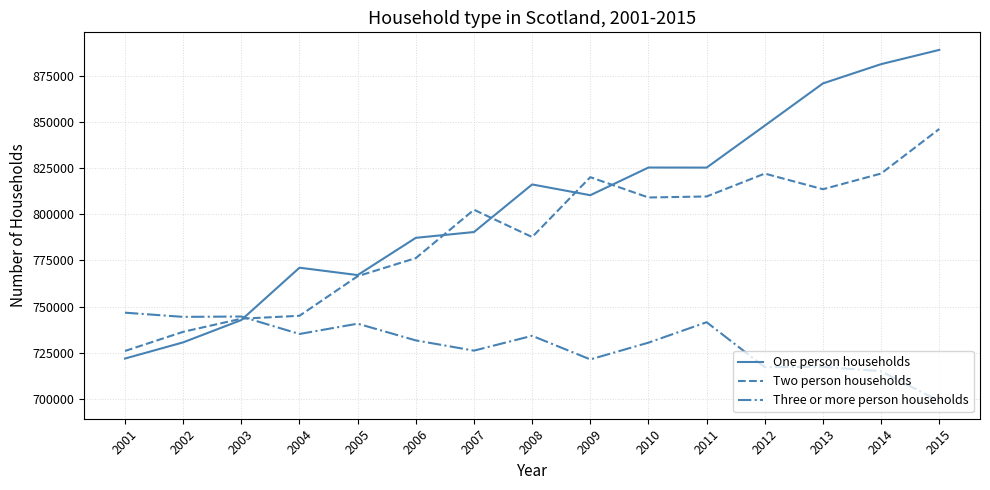

Which series has the widest spread of values?

One person households